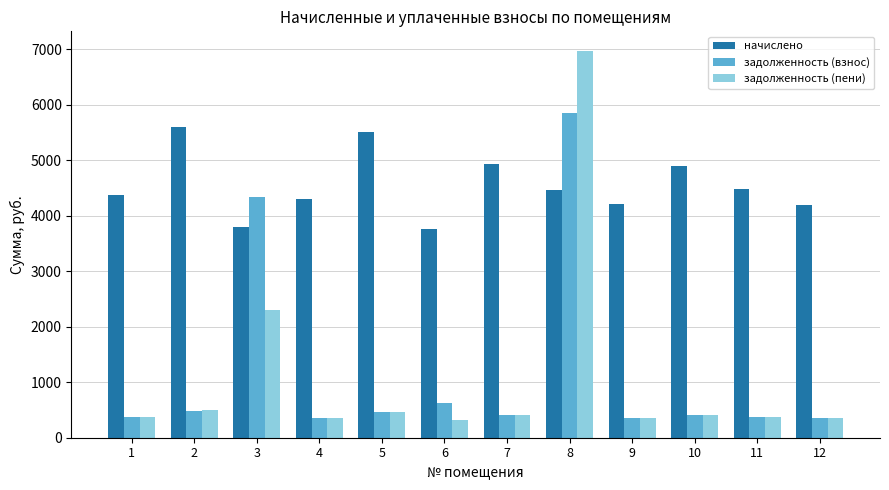

How many bars are there in total?

36